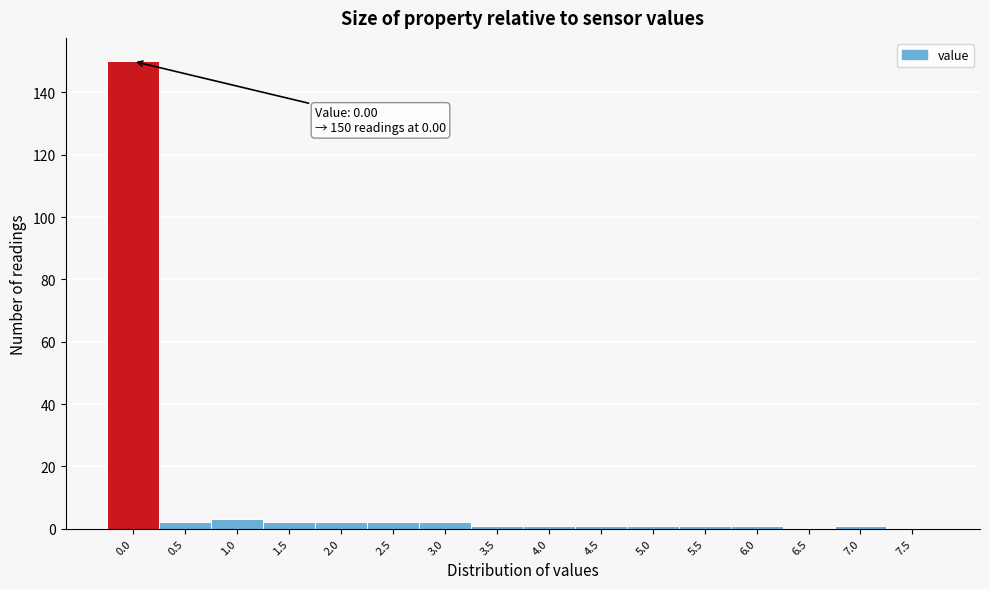

Reading left to right, list all the values displayed in this chart.

0.0=150	0.5=2	1.0=3	1.5=2	2.0=2	2.5=2	3.0=2	3.5=1	4.0=1	4.5=1	5.0=1	5.5=1	6.0=1	6.5=0	7.0=1	7.5=0